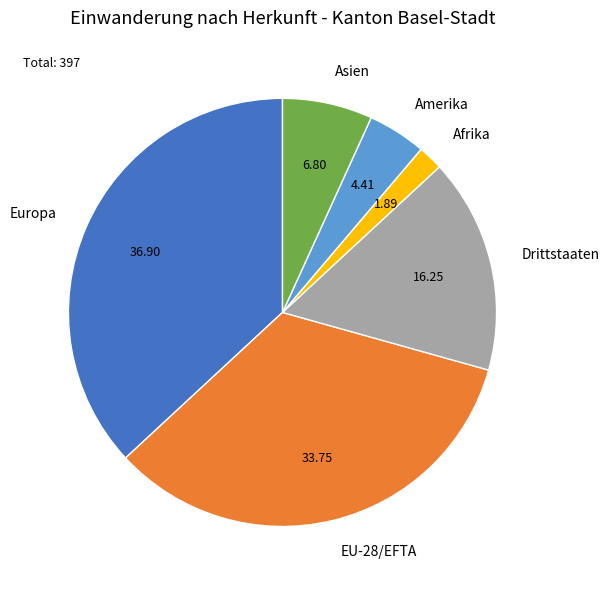

Is the sum of Europa and Amerika greater than half?

No